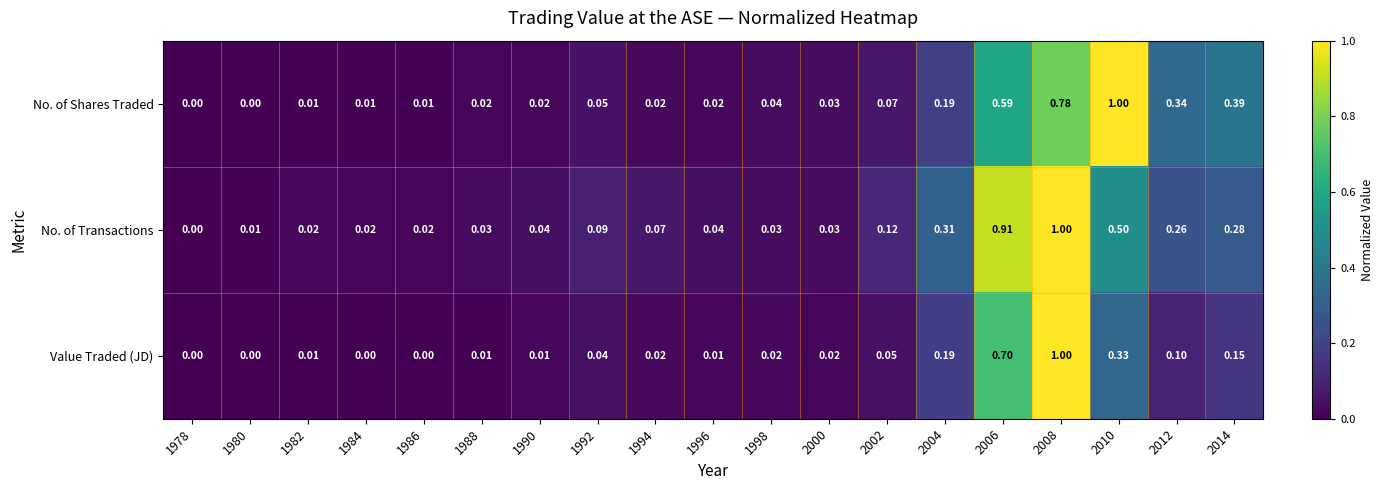

Rank the series by their average value, from lowest to highest.

Value Traded (JD), No. of Shares Traded, No. of Transactions